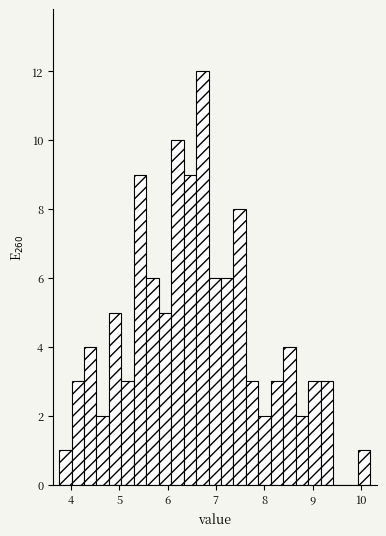

Read against the x-axis, roughly where is the centre of the tallest bar?

6.7